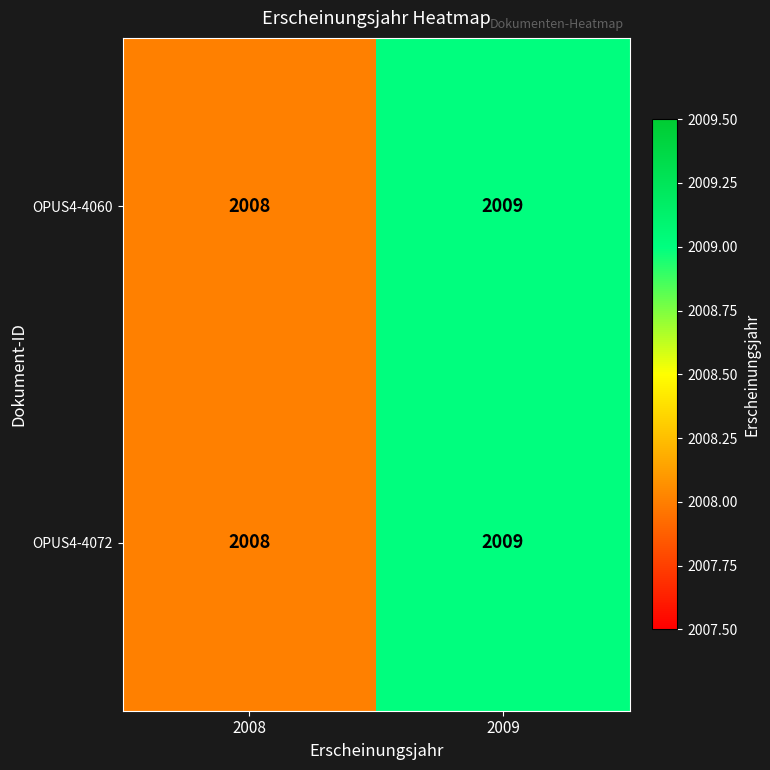

What is the maximum value for OPUS4-4072?

2009